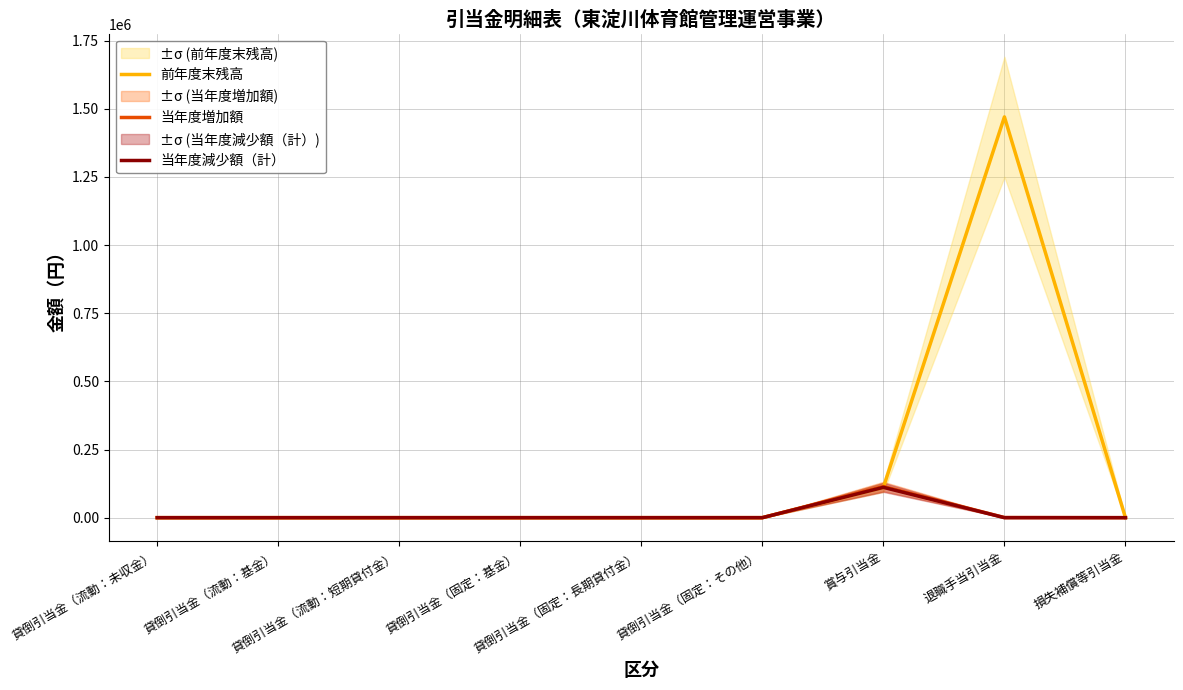

Count the number of categories in the chart.

9